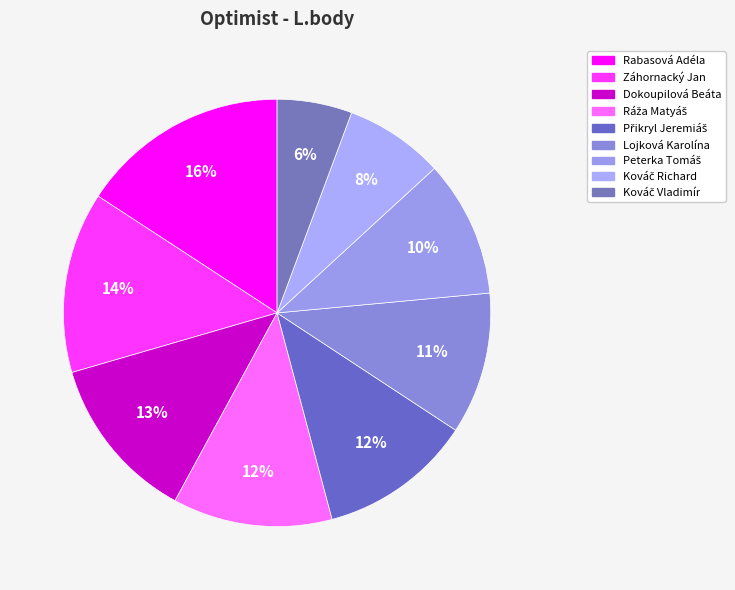

To the nearest percent, what is the difference between the largest and smallest slice percentages?

10%